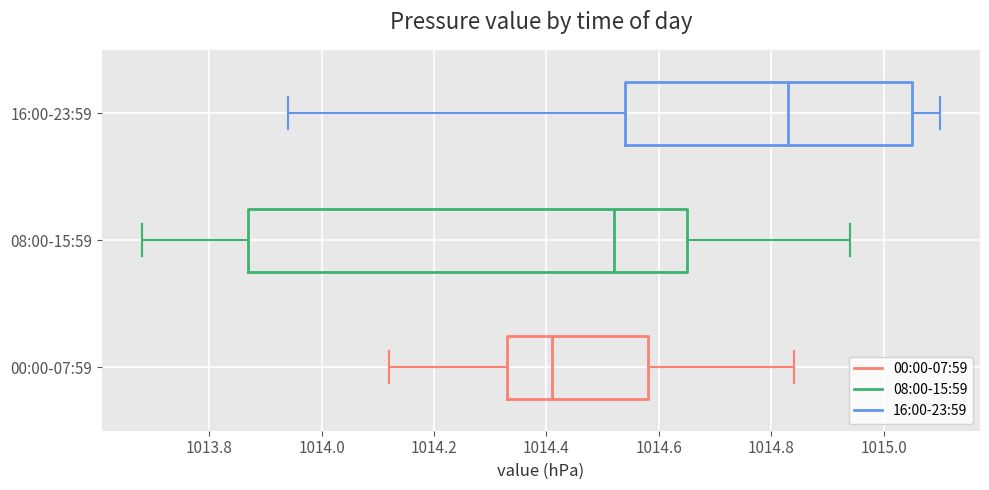

Comparing the boxes themselves (not the whiskers), which one is the widest?

08:00-15:59